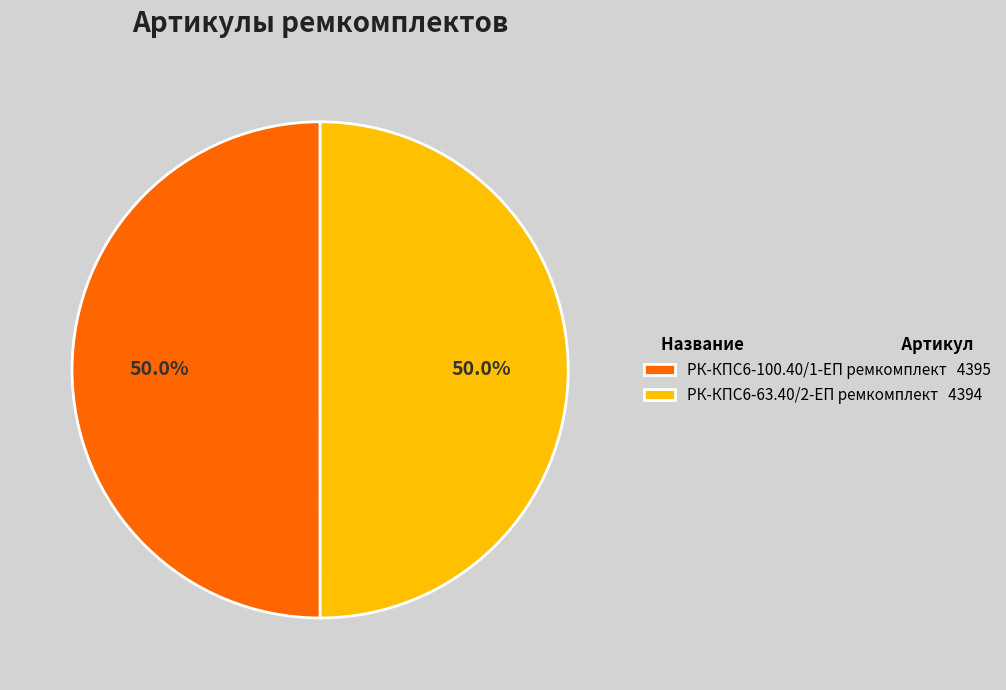

Is it true that РК-КПС6-100.40/1-ЕП ремкомплект is 50% of the pie?

True